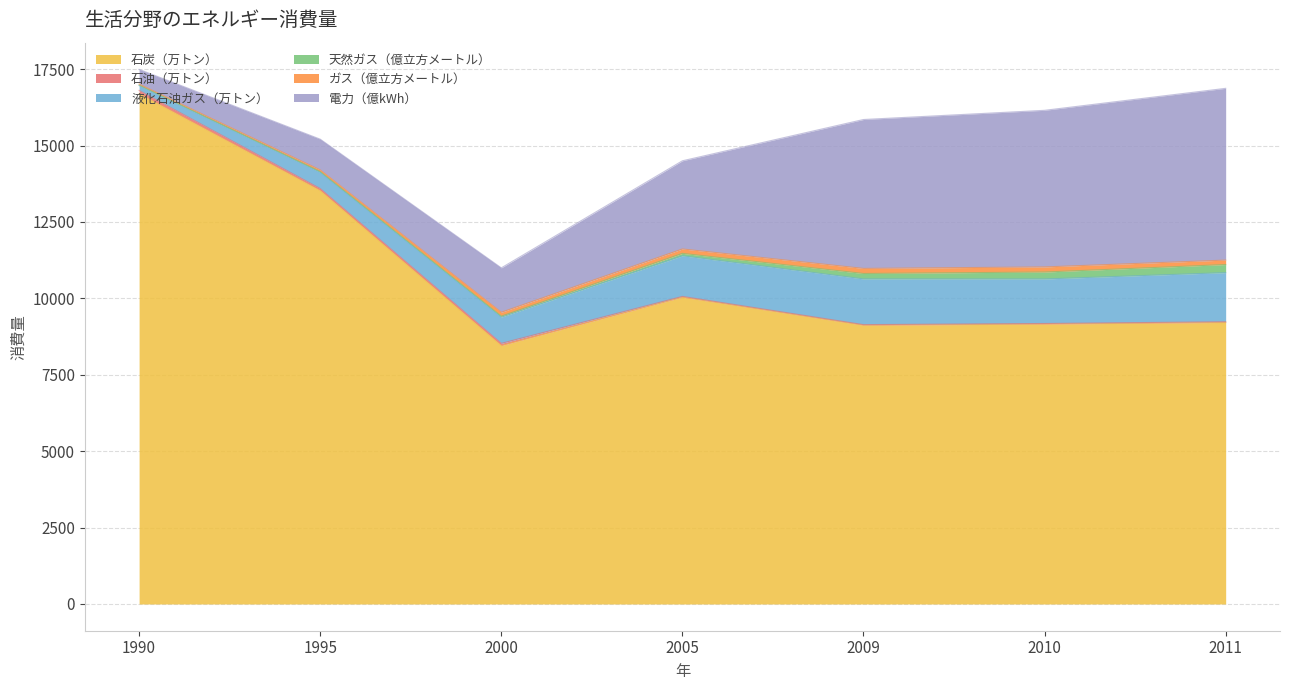

Rank the series by their maximum value, from highest to lowest.

石炭（万トン）, 電力（億kWh）, 液化石油ガス（万トン）, 天然ガス（億立方メートル）, ガス（億立方メートル）, 石油（万トン）